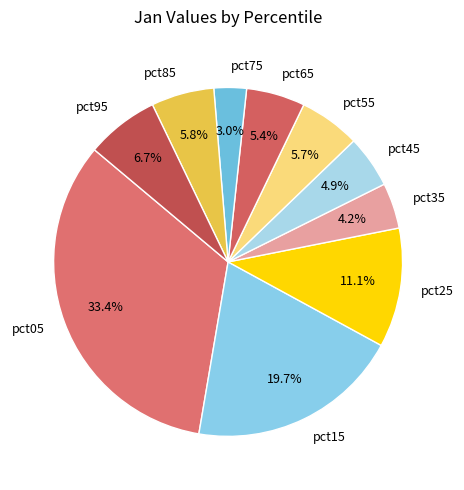

Which category has the smallest portion of the pie?

pct75